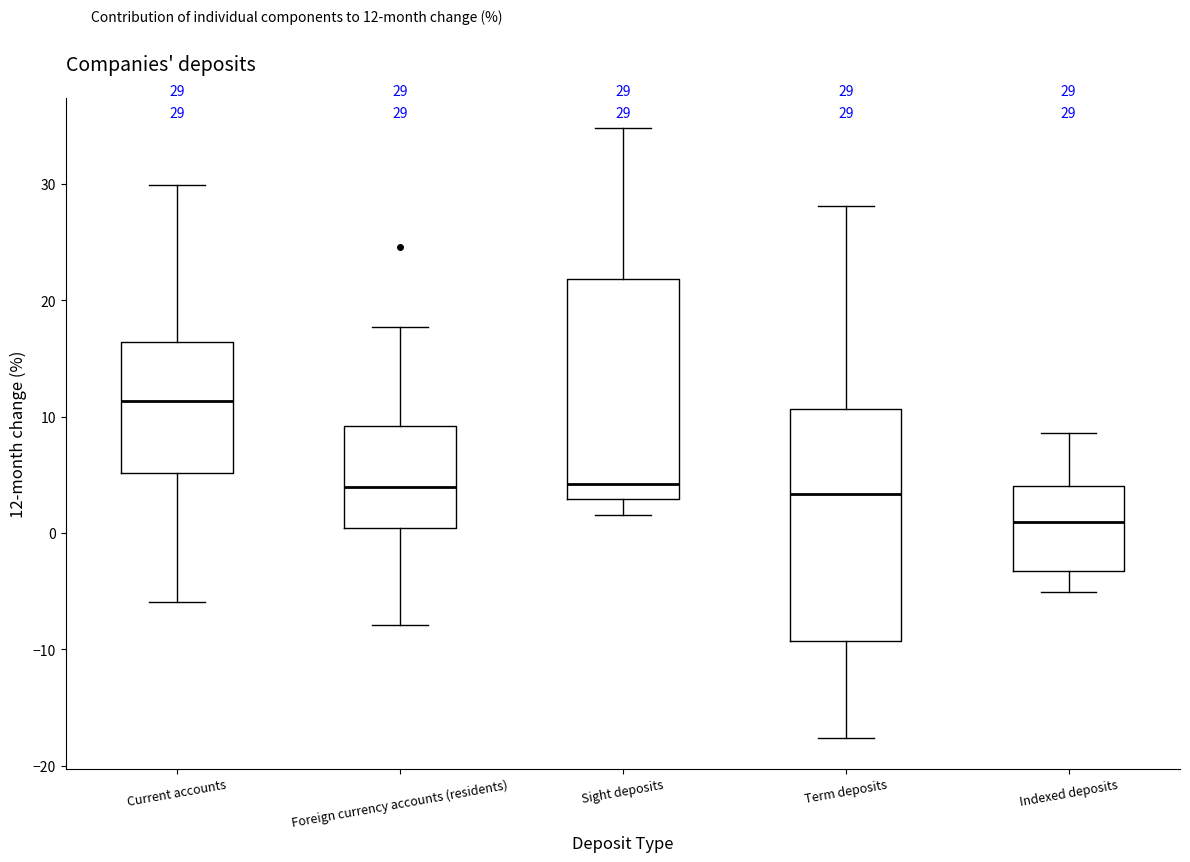

Which box's median line is the highest?

Current accounts